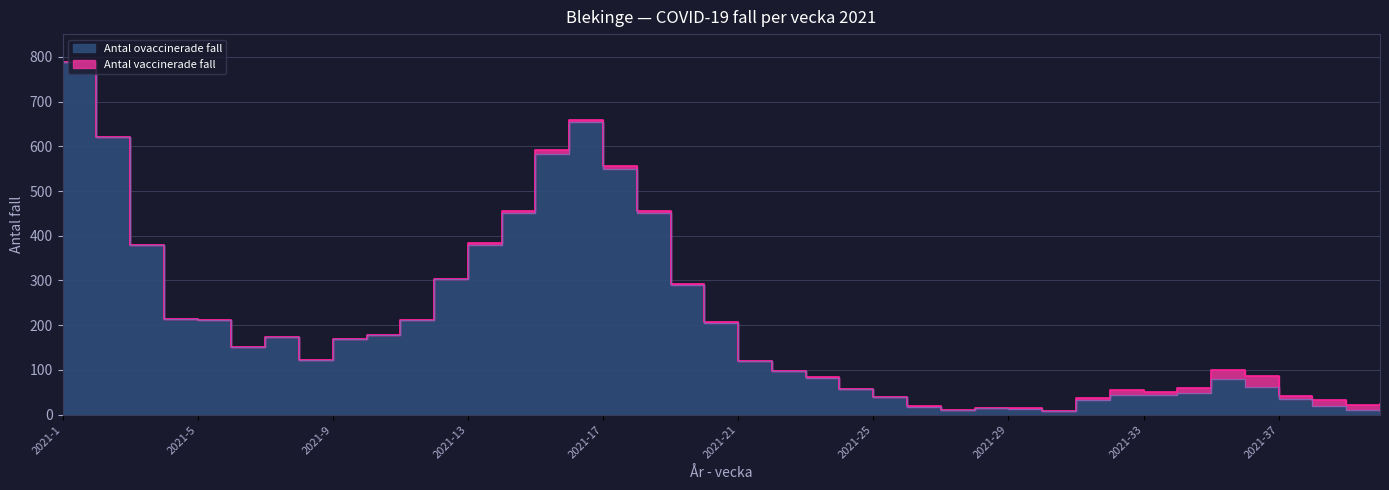

The chart shows a value of 179 at 2021-10. True or false?

True